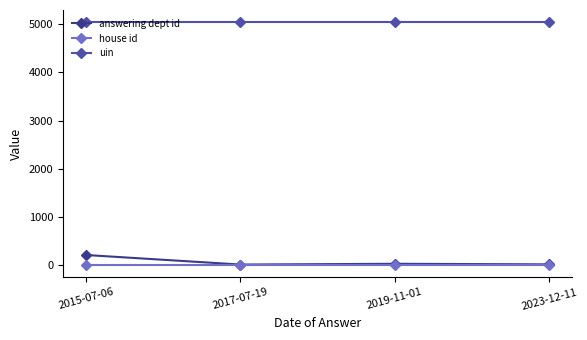

Is the value of house id at 2023-12-11 greater than the value of uin at 2015-07-06?

No